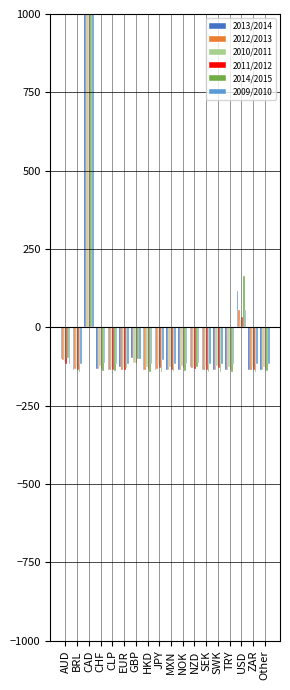

What are all the series names shown in the legend?

2013/2014, 2012/2013, 2010/2011, 2011/2012, 2014/2015, 2009/2010